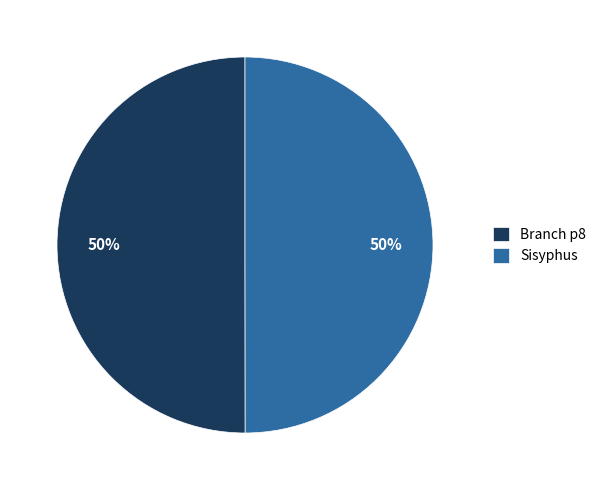

To the nearest percent, what portion does Sisyphus represent?

50%